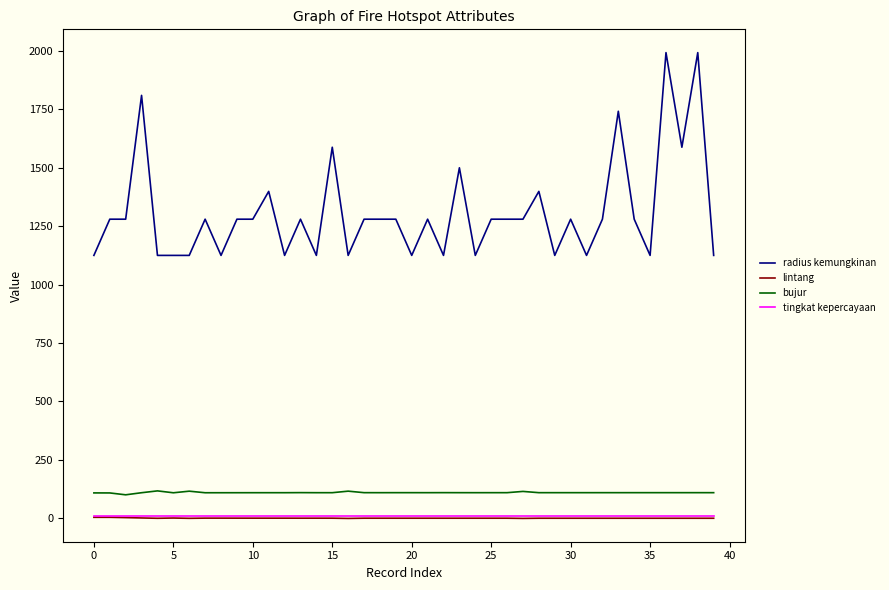

How many distinct data groups are displayed?

4